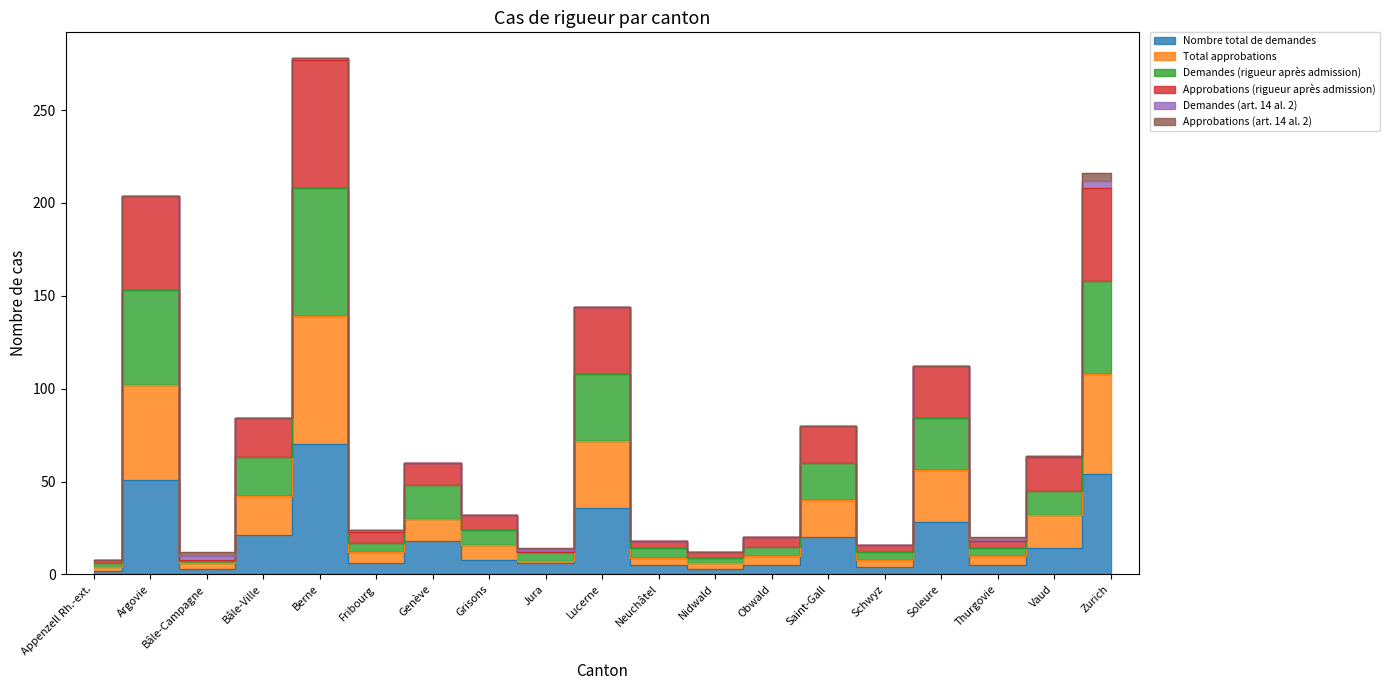

Does the chart have visible grid lines?

No